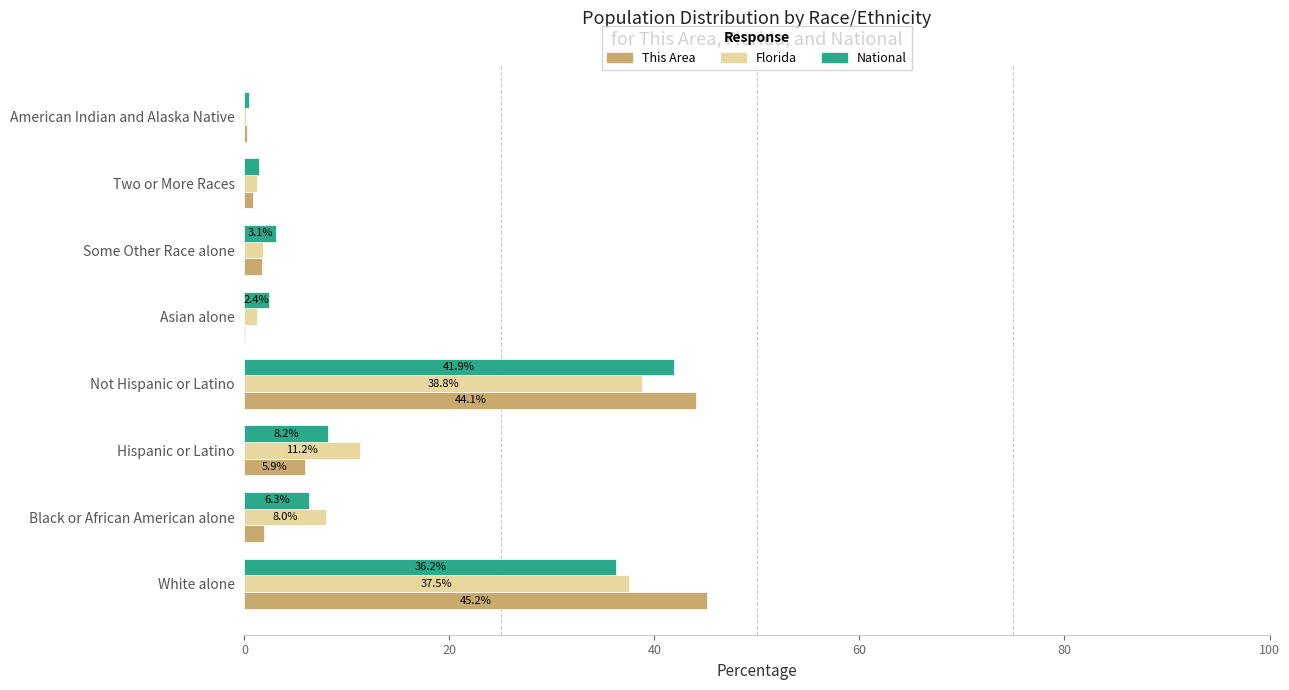

The National series shows 6.3 at Black or African American alone. True or false?

True